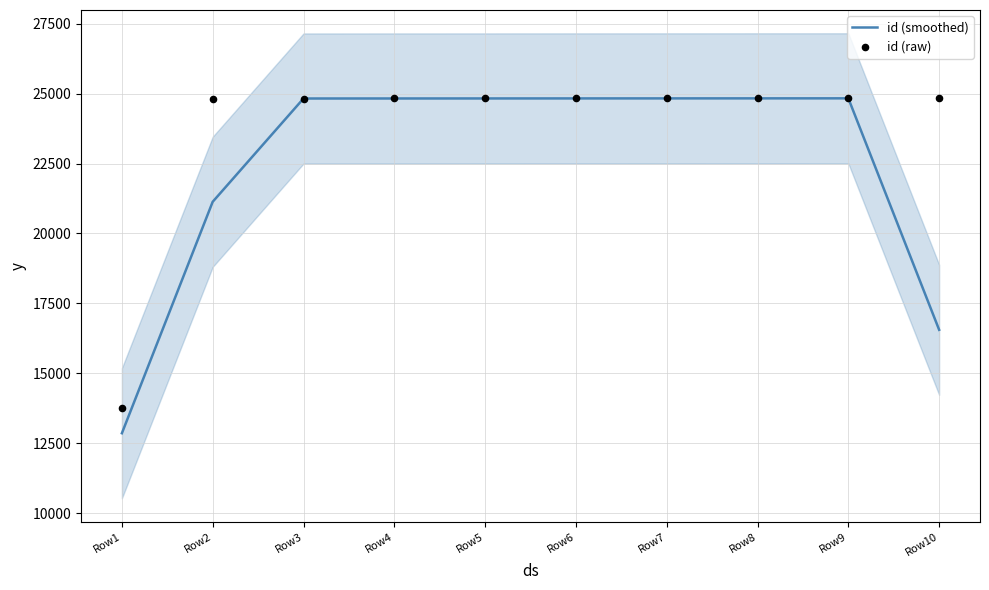

Which series has the largest total across all categories?

id (raw)